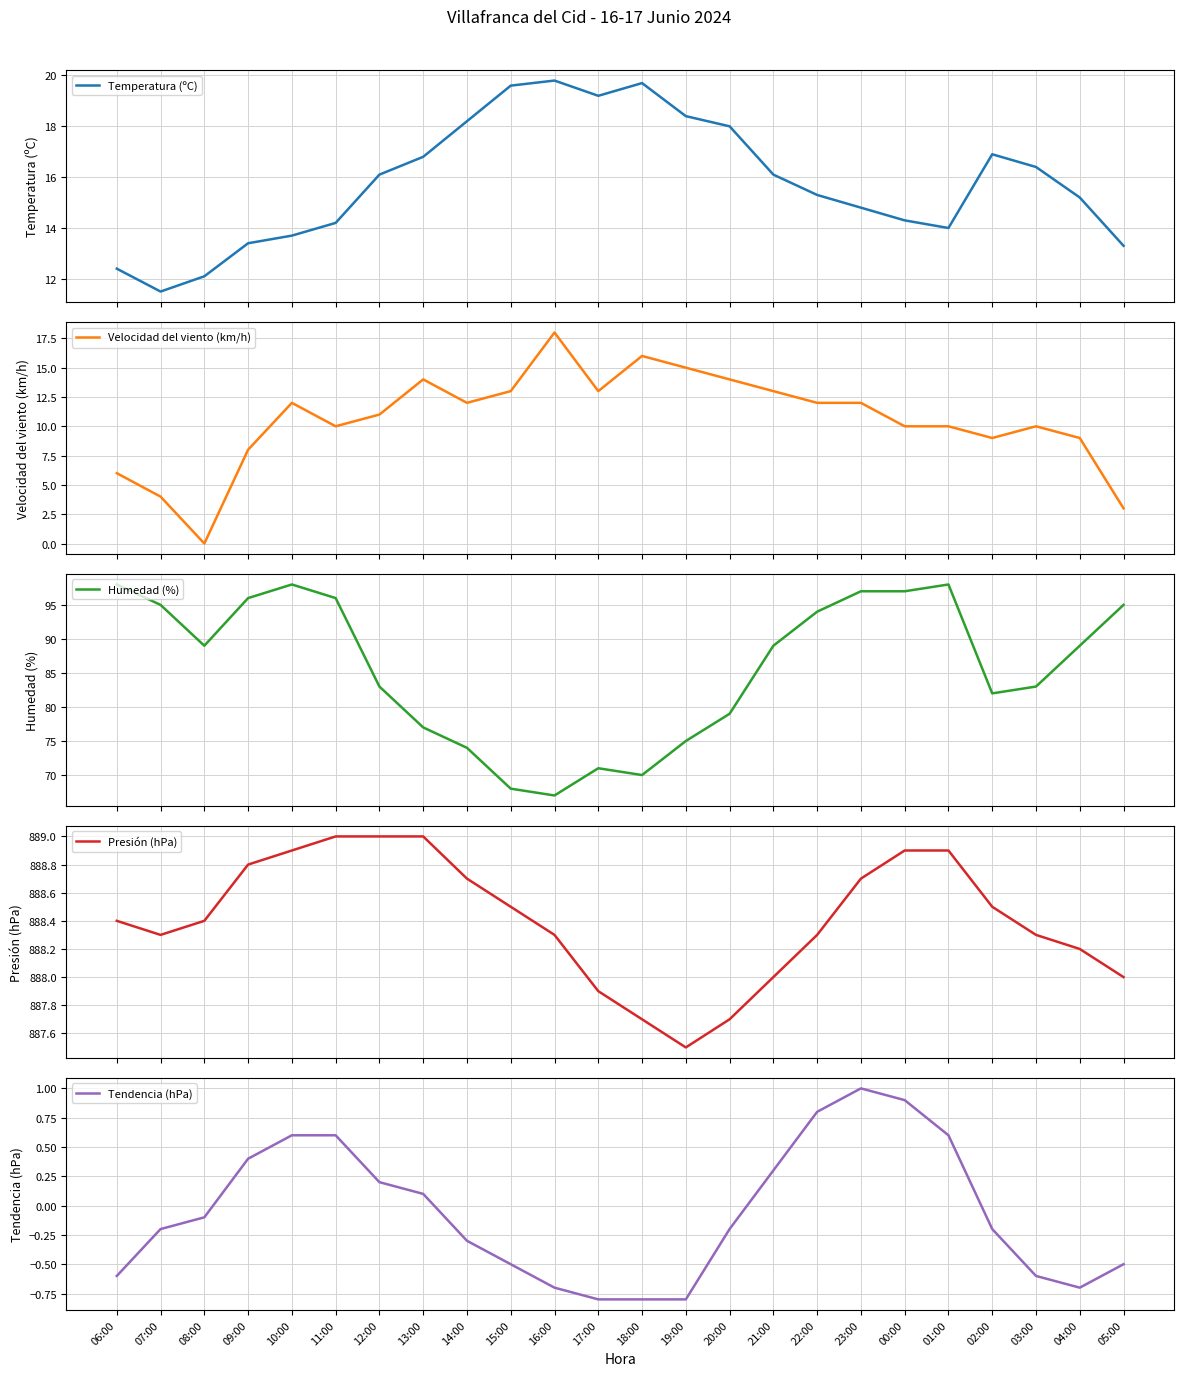

Which label corresponds to the smallest value in the chart?

17:00